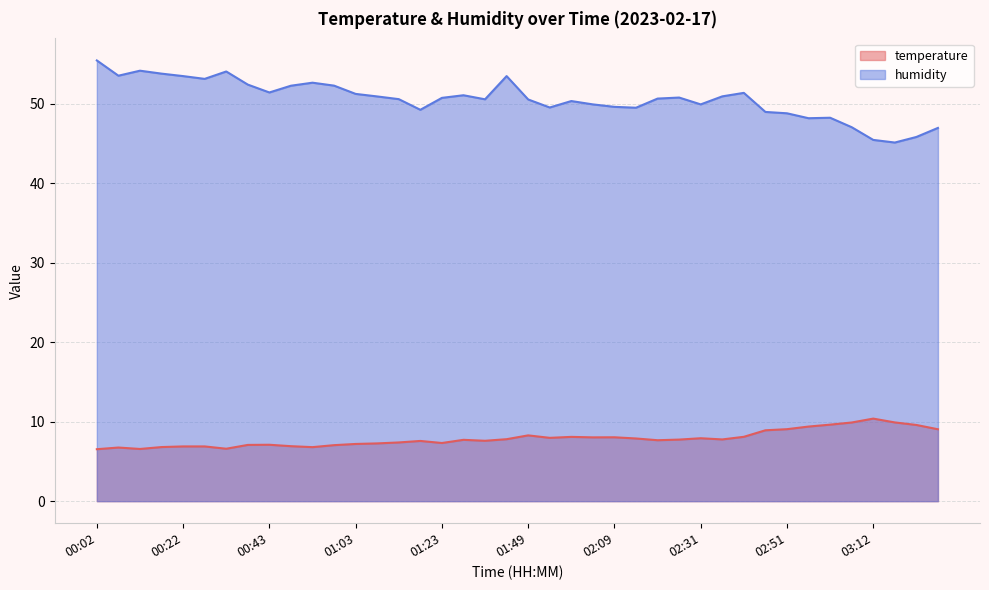

What is the lowest value of the humidity series?

45.1